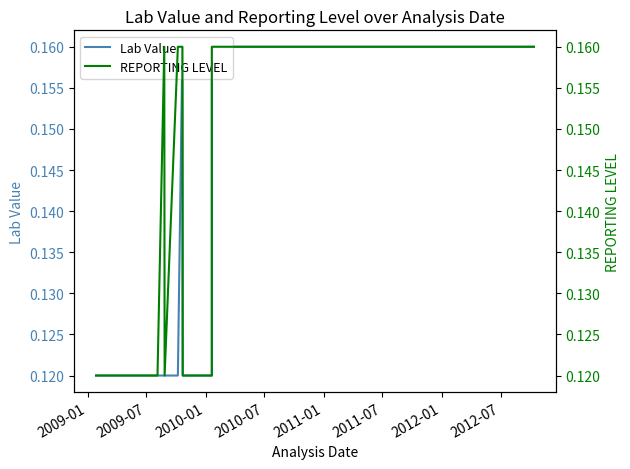

Between 2009-01 and 2012-07, which is larger?

2009-01